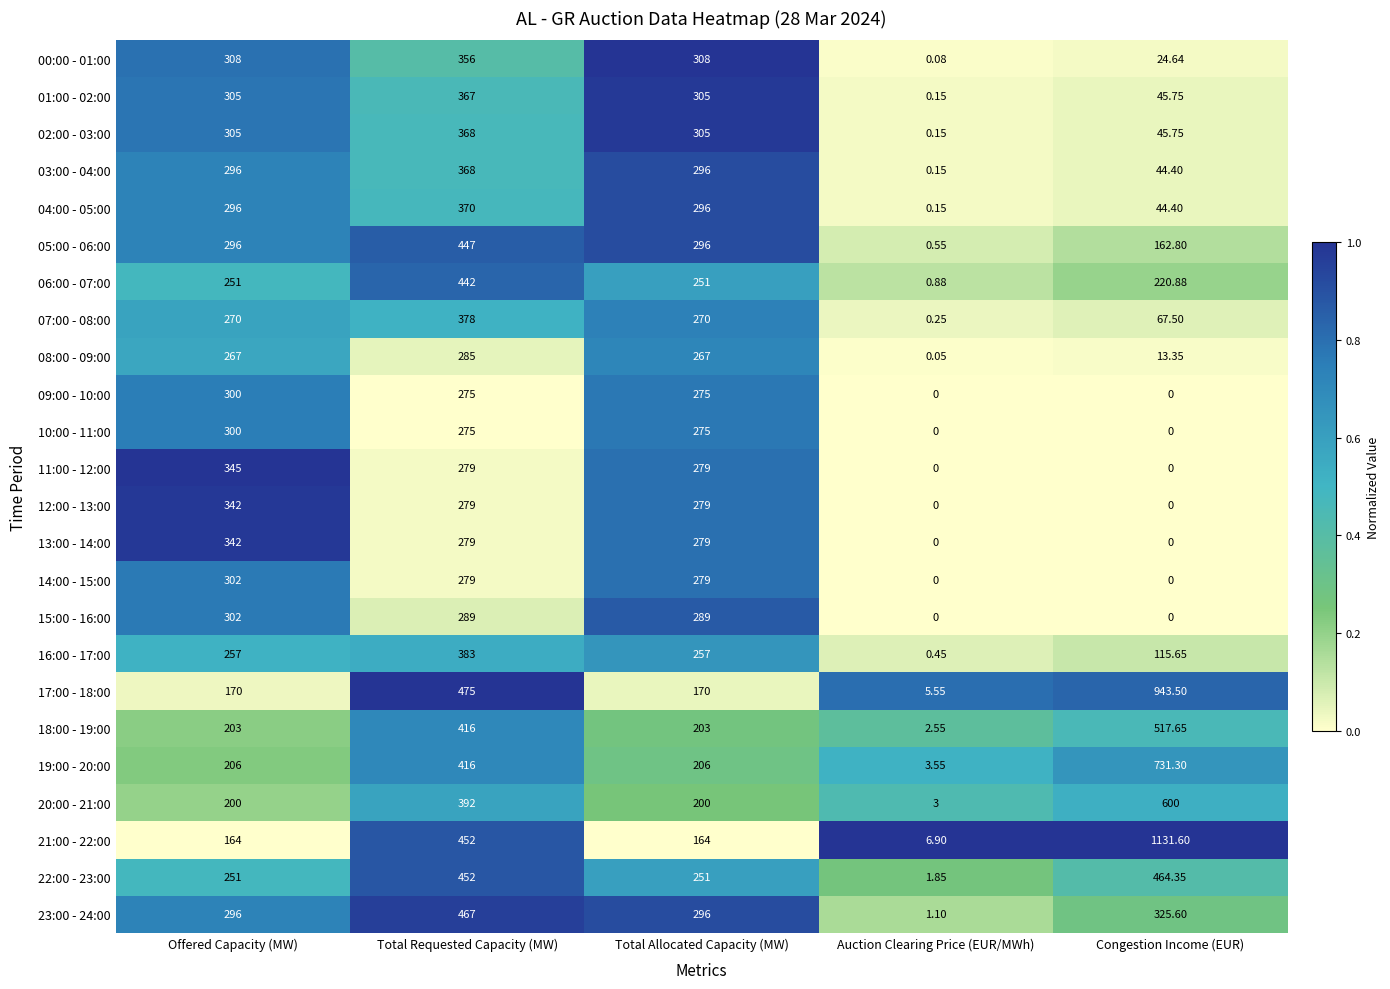

Which label corresponds to the largest value in the chart?

Congestion Income (EUR)